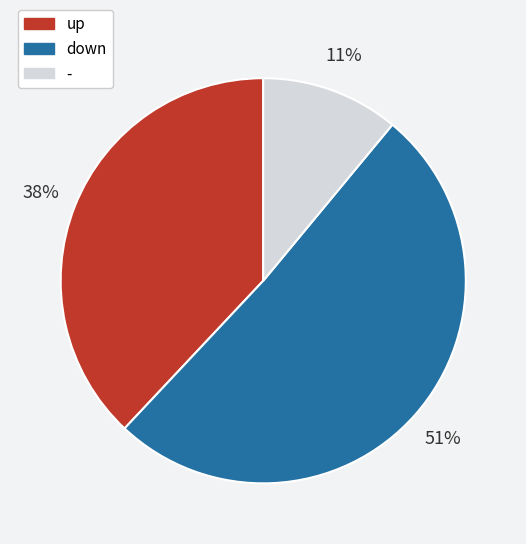

Which category has the smallest portion of the pie?

-